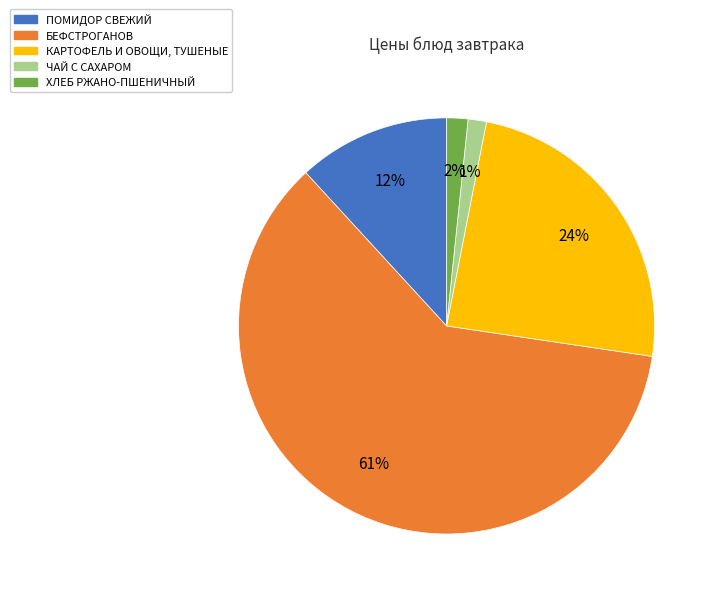

To the nearest percent, what is the combined percentage of ПОМИДОР СВЕЖИЙ and ЧАЙ С САХАРОМ?

13%